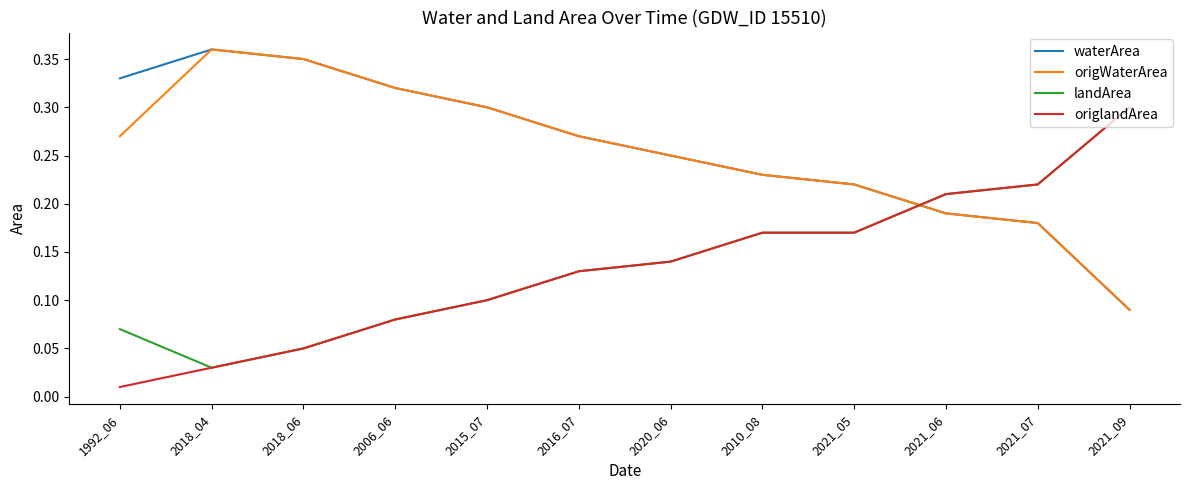

Count the origWaterArea values in the range 0 to 1.

12